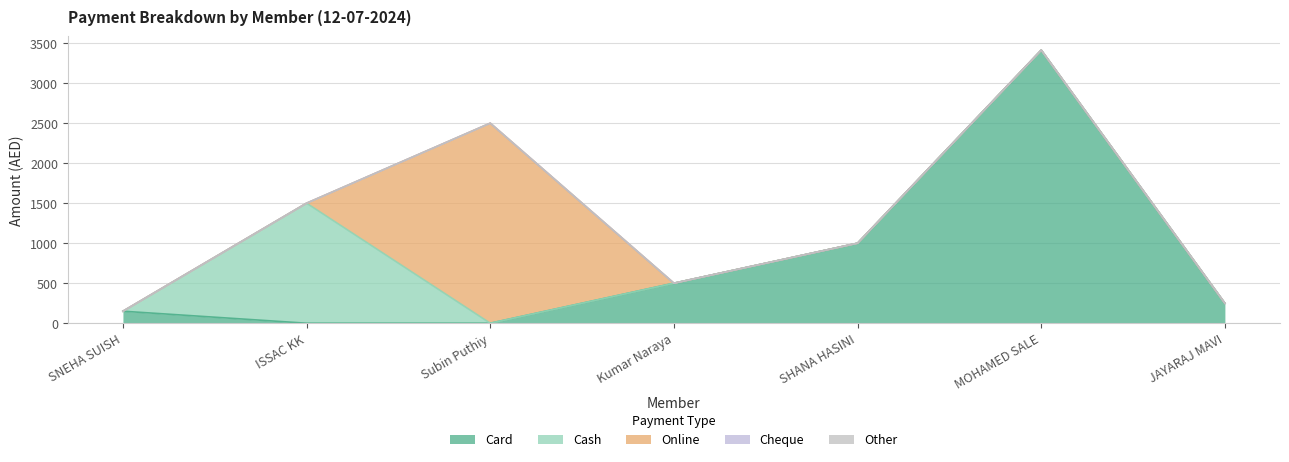

Rank the series by their maximum value, from highest to lowest.

Card, Online, Cash, Cheque, Other